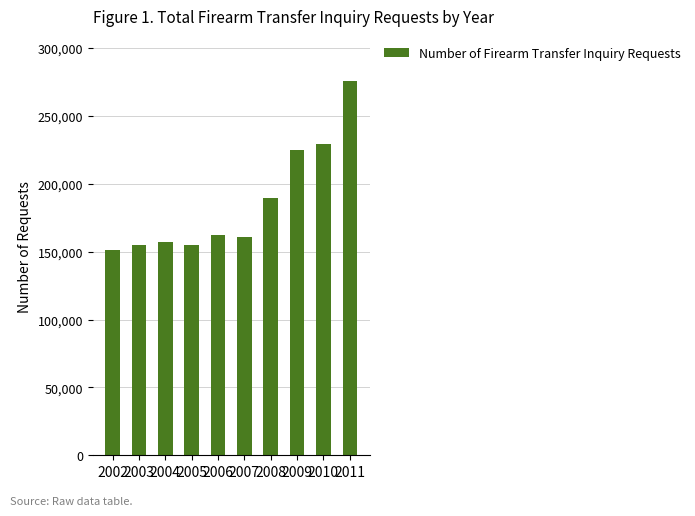

The value at 2002 is 151520. True or false?

True